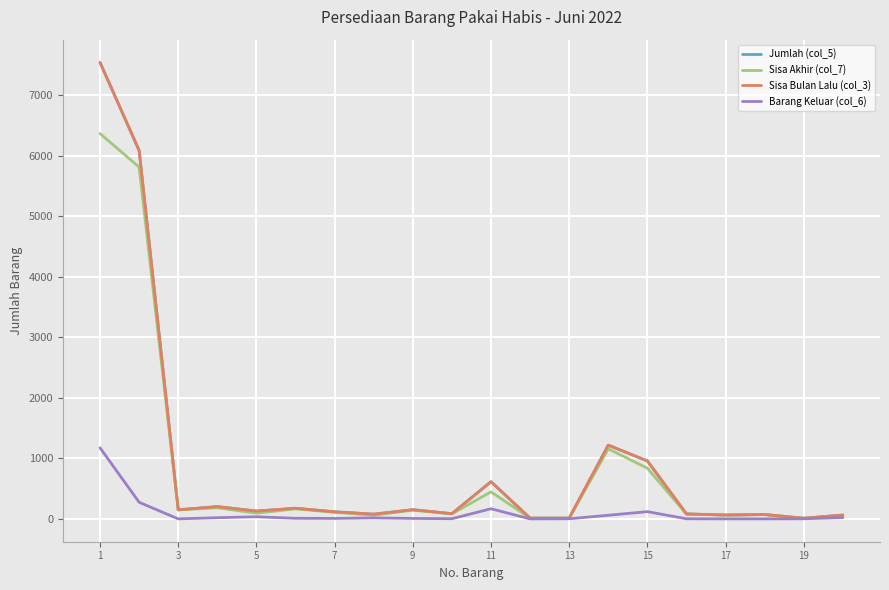

Is this an area chart (filled region under the line)?

No